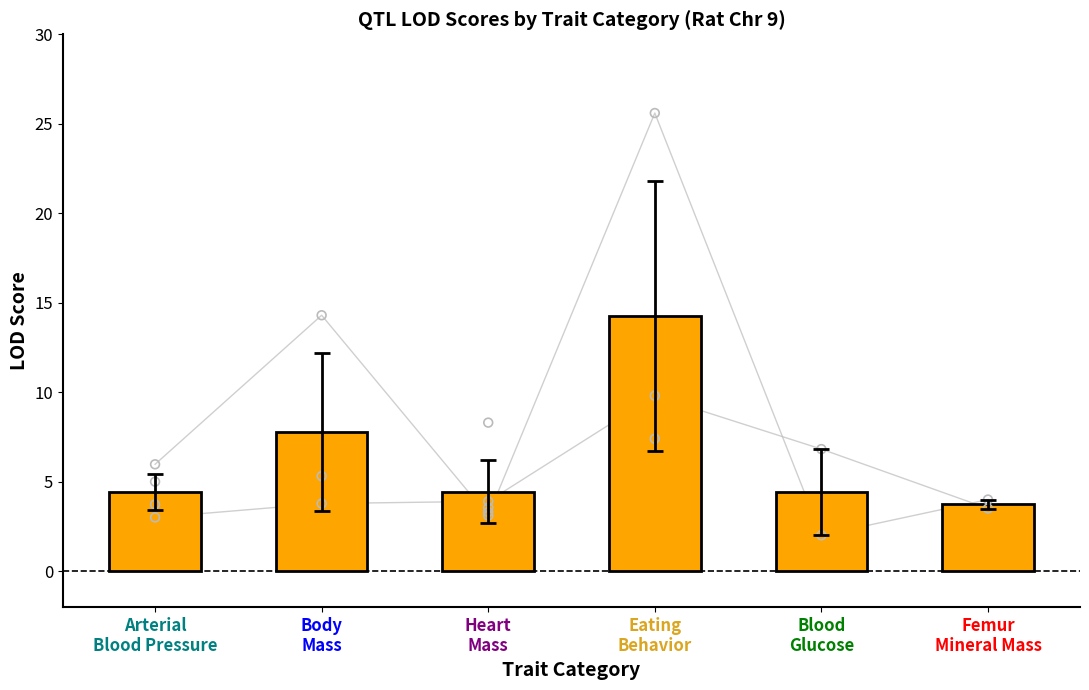

Which has a higher value, Eating
Behavior or Arterial
Blood Pressure?

Eating
Behavior